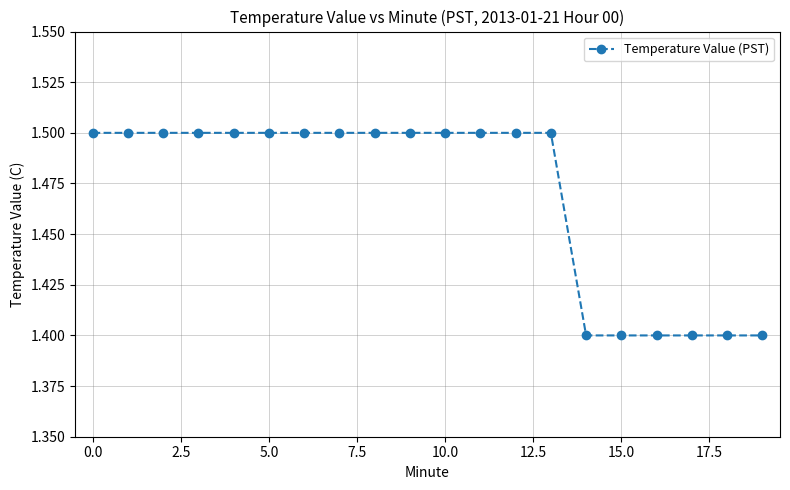

What is the minimum value shown in the chart?

1.4